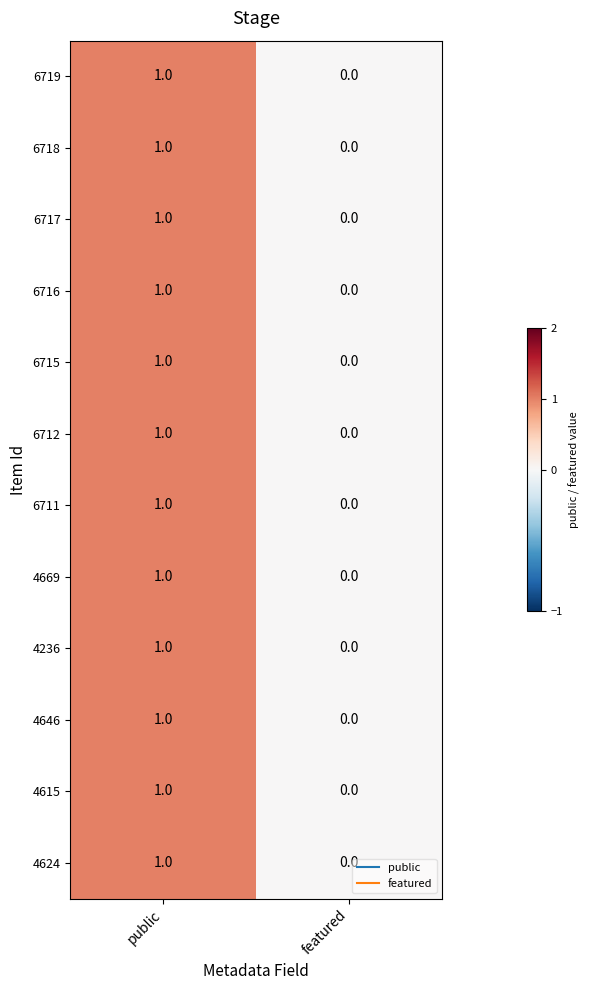

The 4615 series shows 0 at featured. True or false?

True